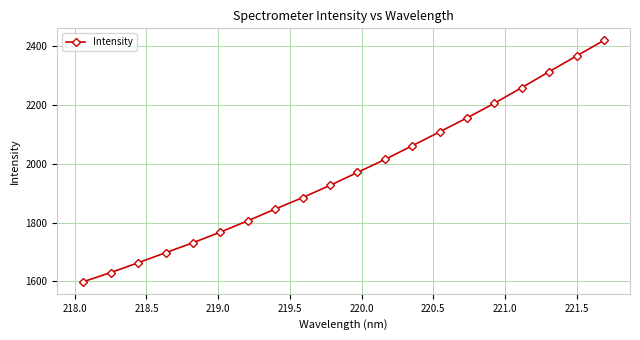

What is the value of the 5th point from the left?

1731.9